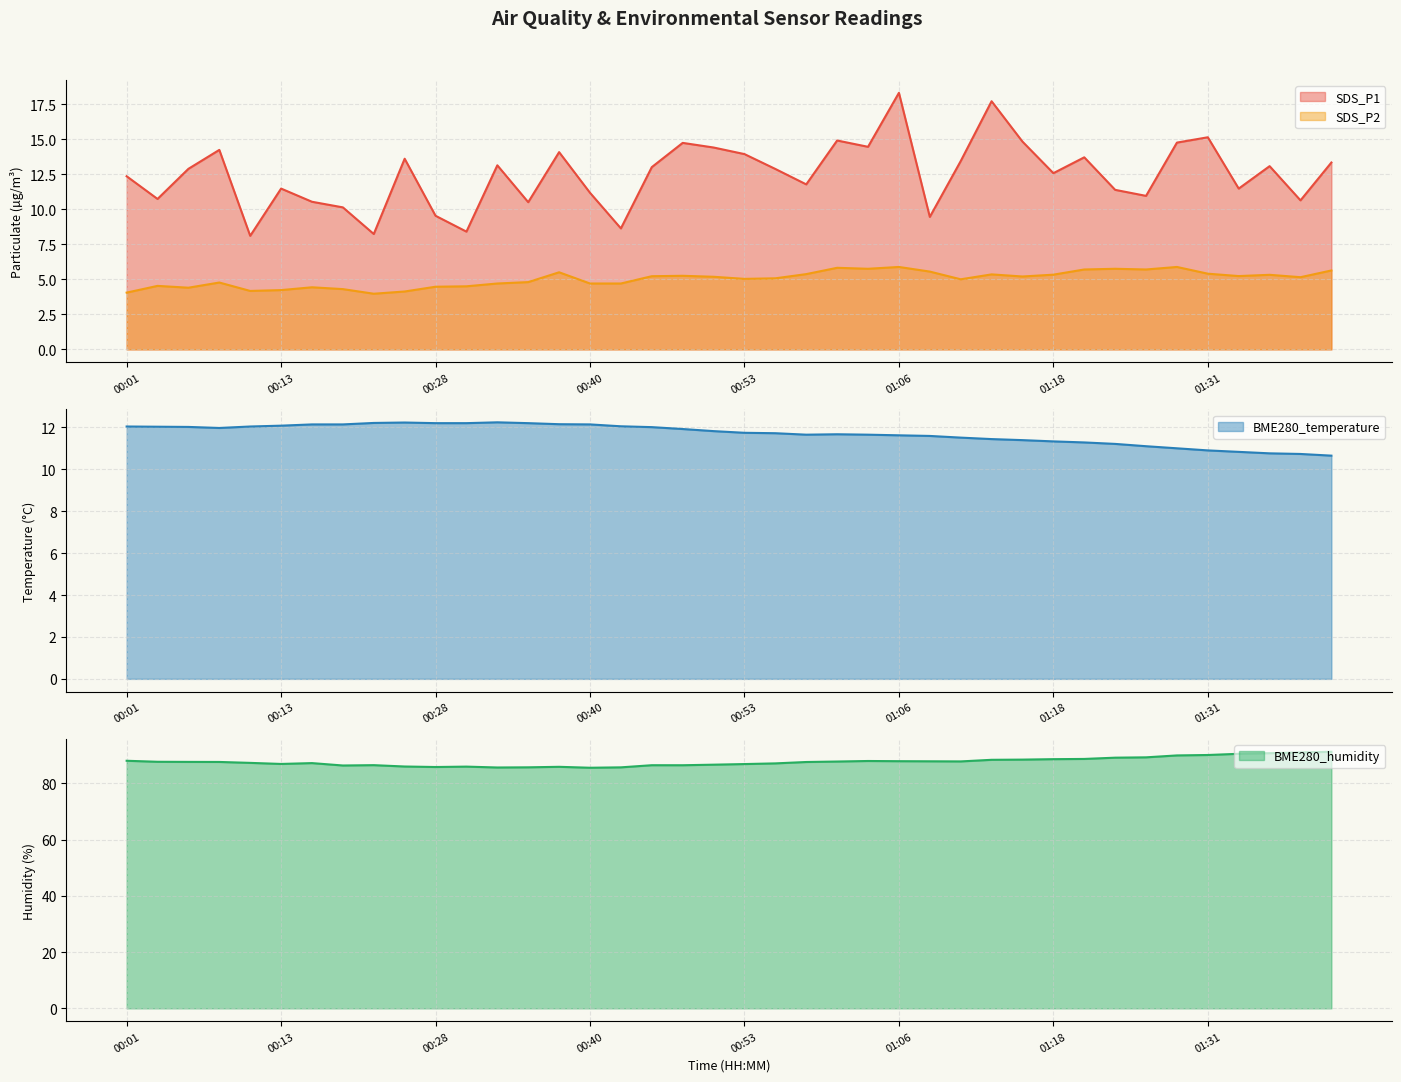

Does the chart display data point markers on the line(s)?

No